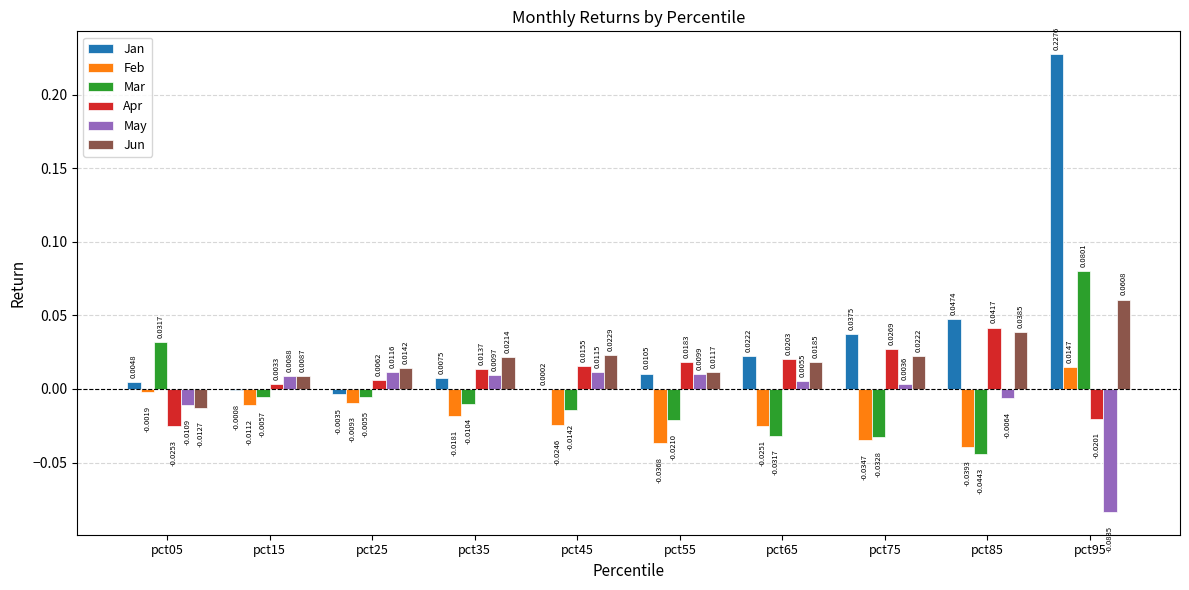

Is the value of Jan at pct45 greater than the value of Apr at pct15?

No